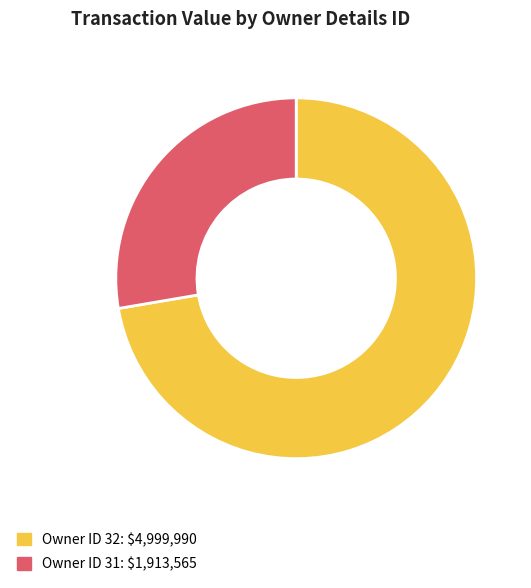

Is there a majority slice in this chart?

Yes